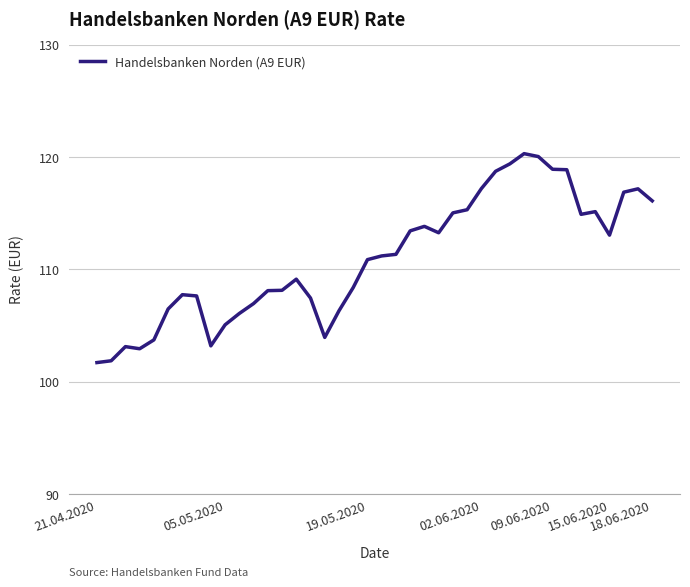

How many lines are shown in the chart?

1